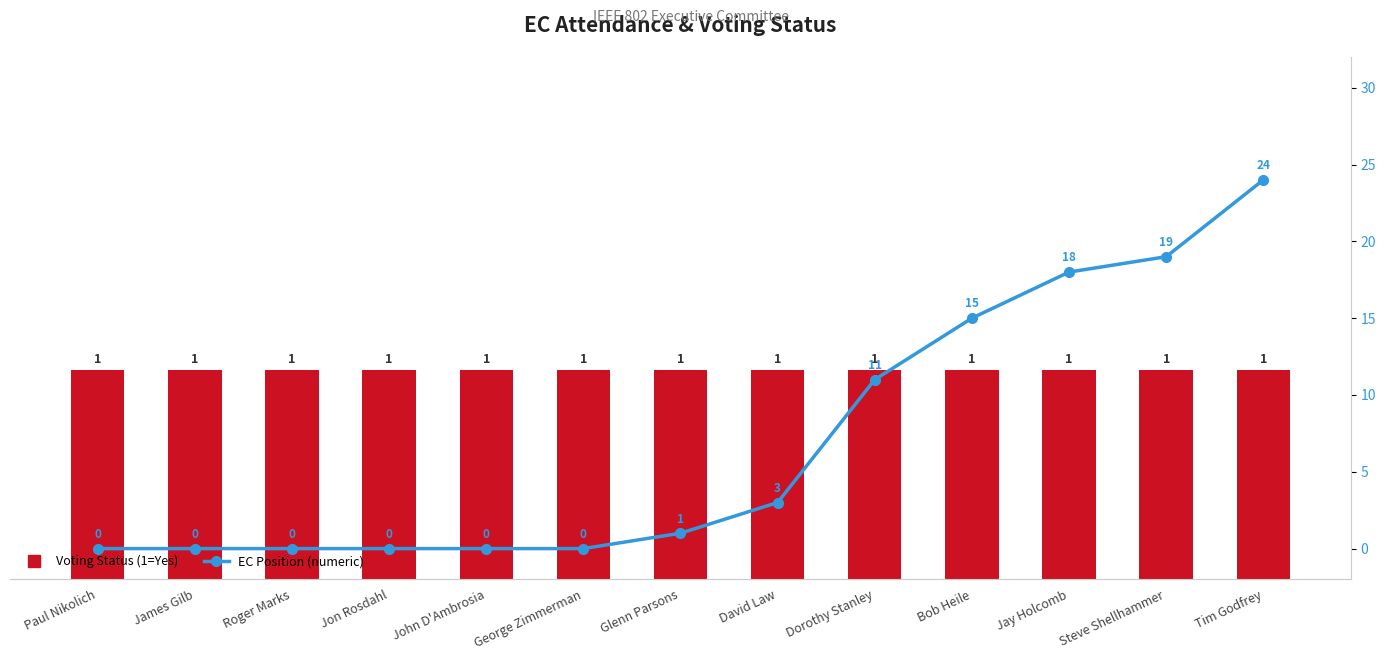

Between John D'Ambrosia and Tim Godfrey, which is larger?

John D'Ambrosia